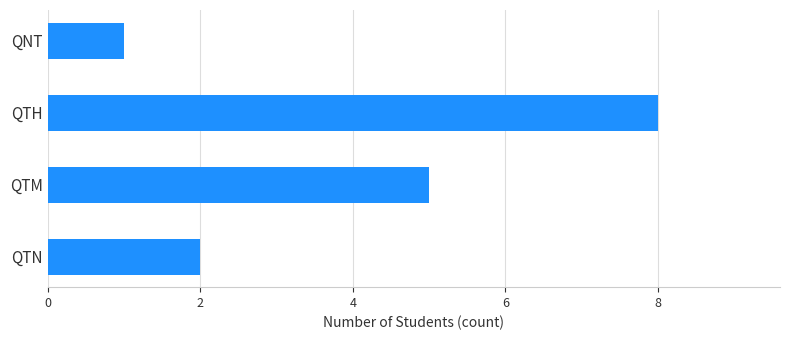

True or false: the data shows 2 at QTN.

True